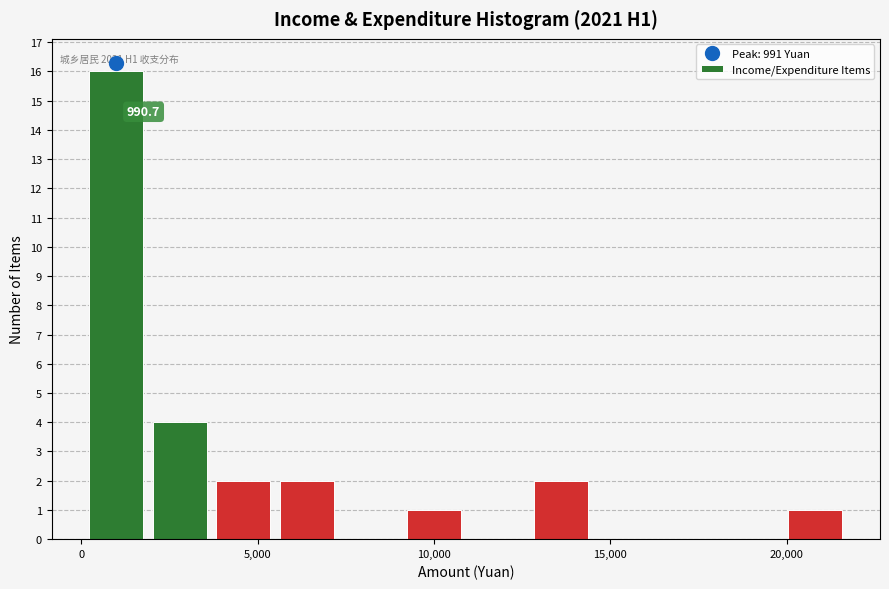

Around what value on the x-axis is the tallest bar? Give the approximate position of its centre, as read against the axis.

1000